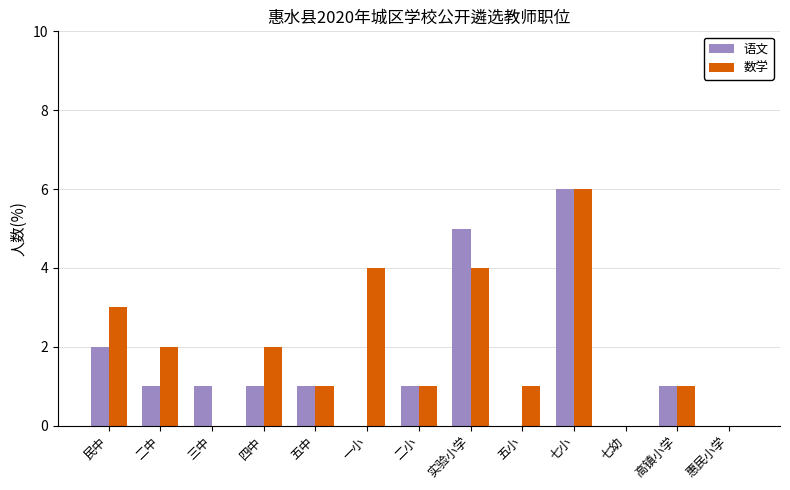

At which category is the sum across all series the highest?

七小